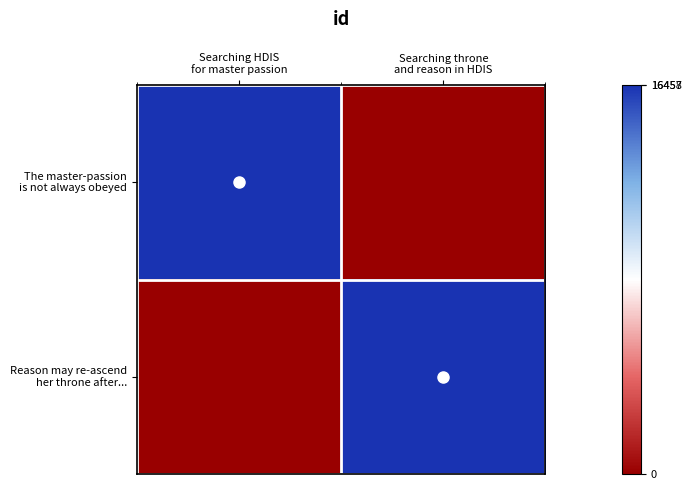

What is the total value across all series at Searching HDIS
for master passion?

16457